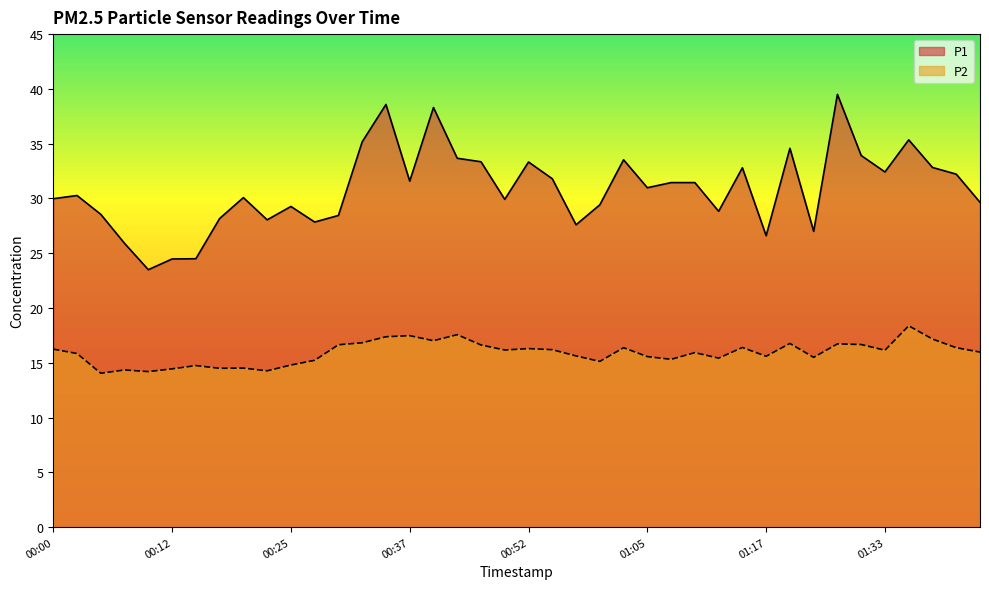

True or false: P1 and P2 cross at least once.

False